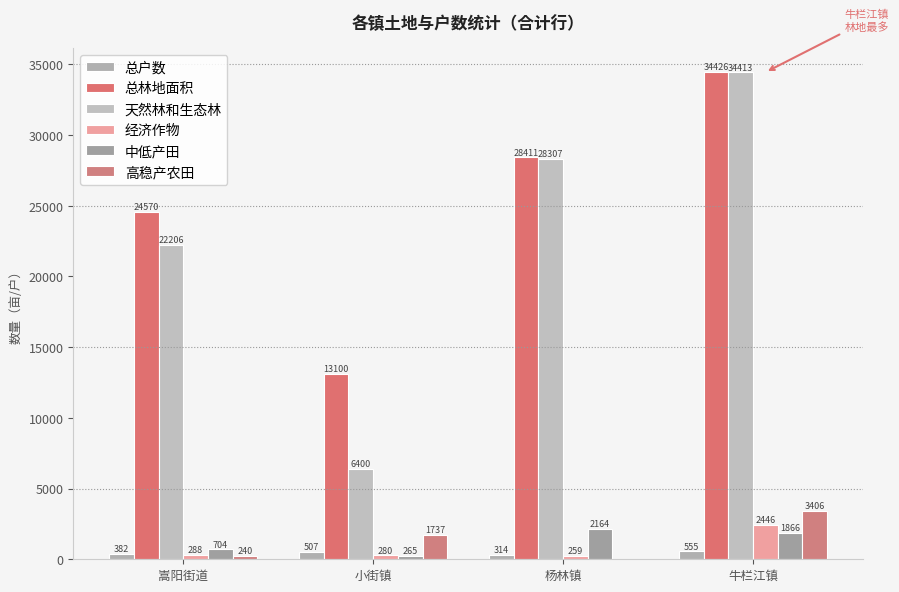

What is the highest value of the 中低产田 series?

2164